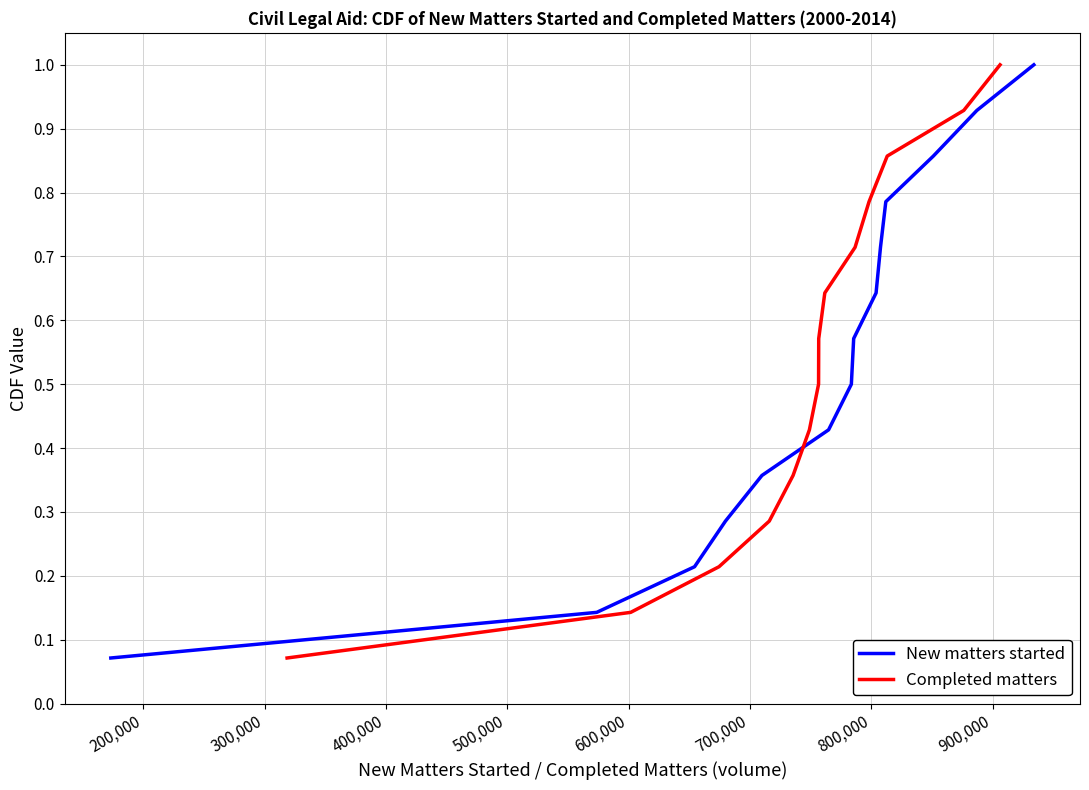

What is the maximum value for New matters started?

1.0